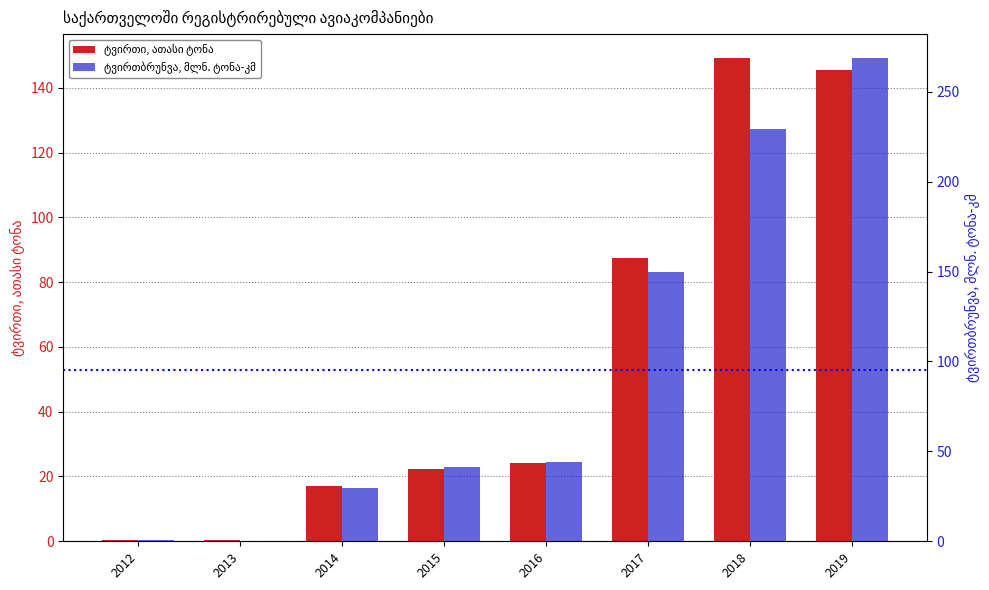

Reading left to right, extract all data points from this chart.

ტვირთი, ათასი ტონა: 0.4	0.4	17.1	22.4	24.3	87.5	149.1	145.4
ტვირთბრუნვა, მლნ. ტონა-კმ: 0.5	0.4	29.7	41.3	44.2	149.8	229.0	268.6